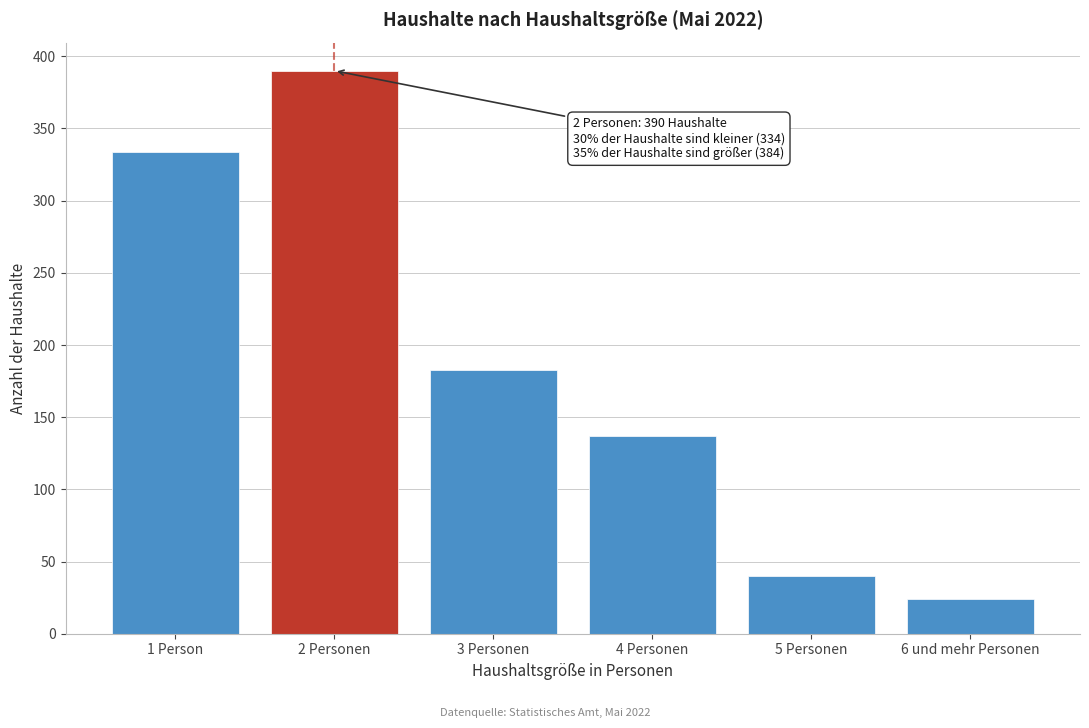

Reading left to right, transcribe all the data shown in this chart.

334	390	183	137	40	24